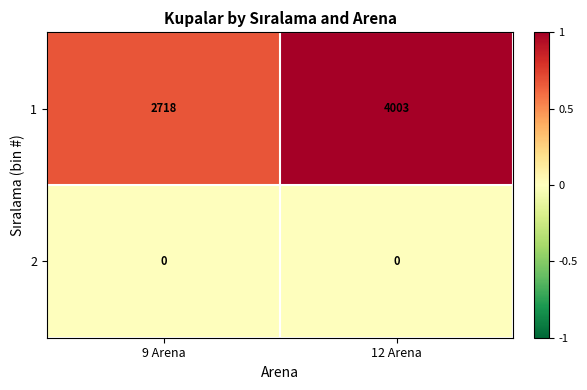

What is the difference between the maximum and minimum values in the 1 series?

1285